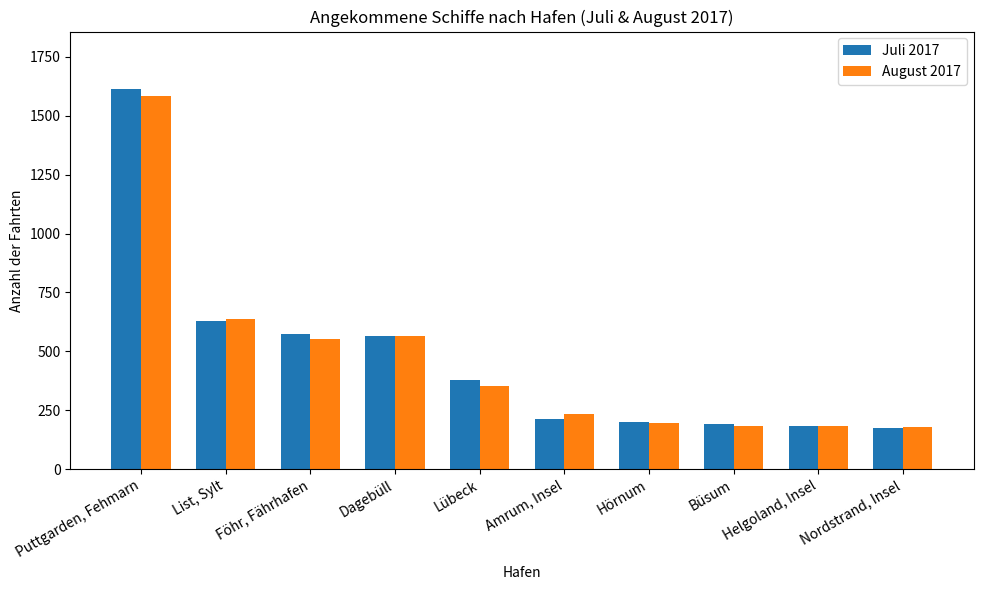

Which series changed the most between Dagebüll and Nordstrand, Insel?

Juli 2017